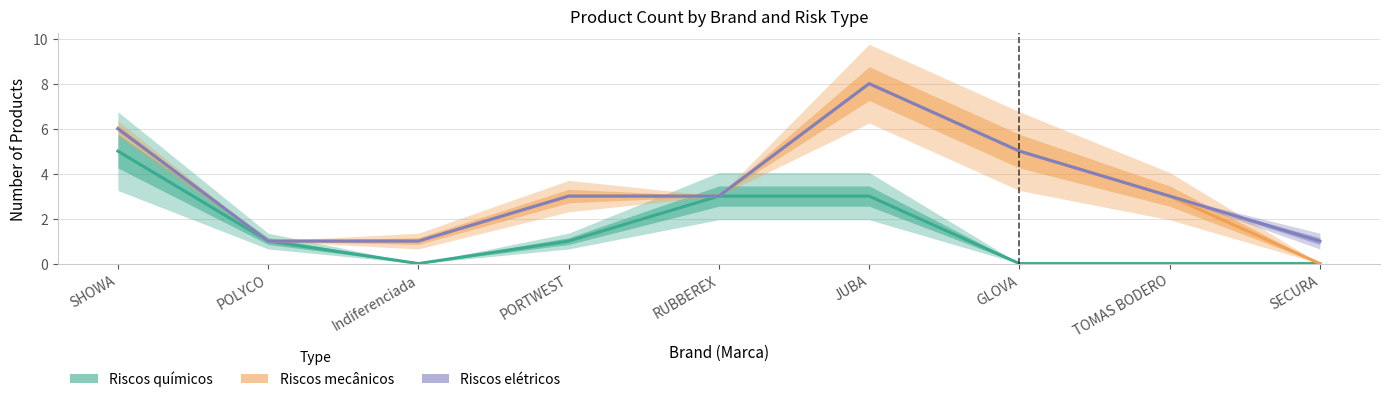

Is the value of Riscos químicos at RUBBEREX greater than the value of Riscos mecânicos at PORTWEST?

No